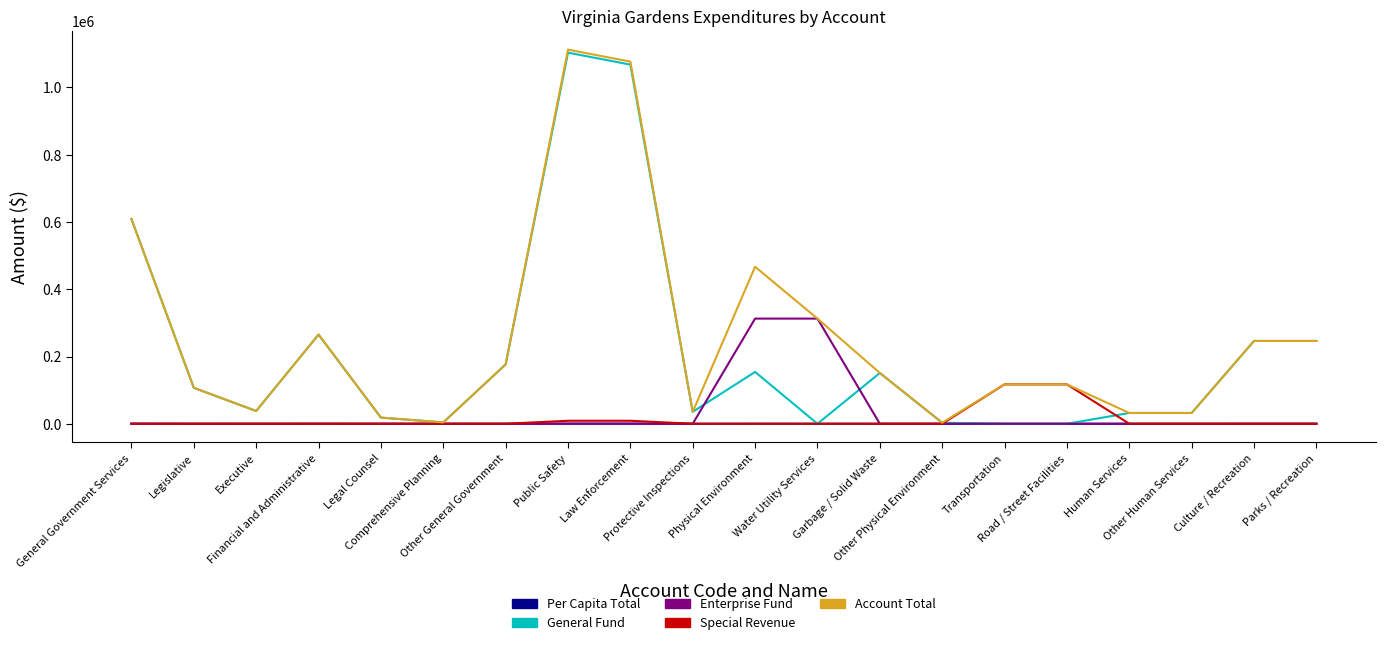

How many lines are shown in the chart?

5